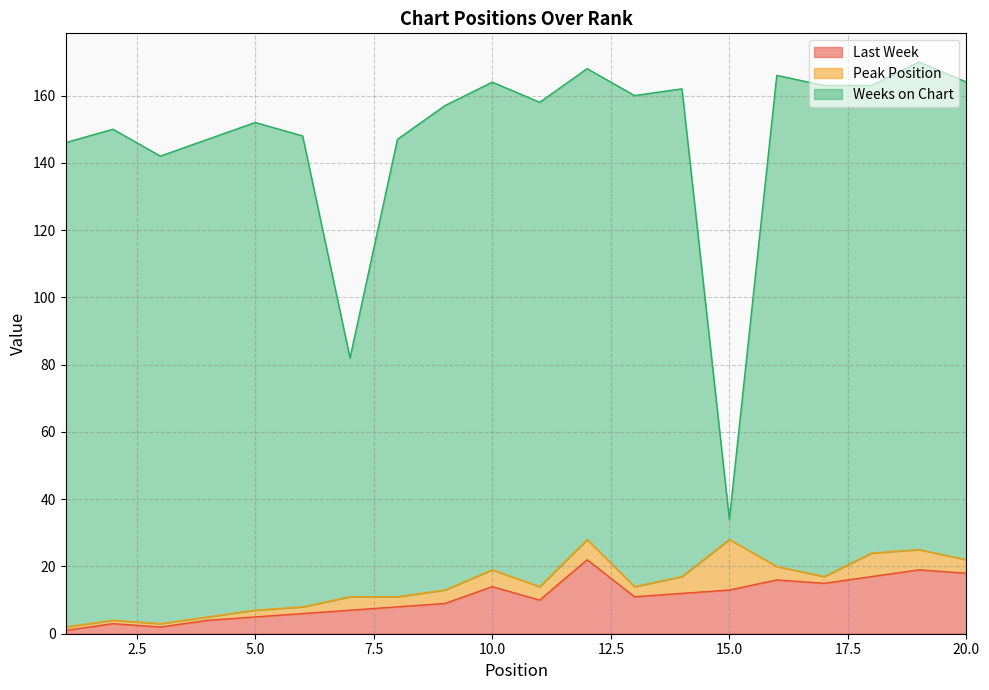

What is the difference between the Last Week values at 1 and 18?

16